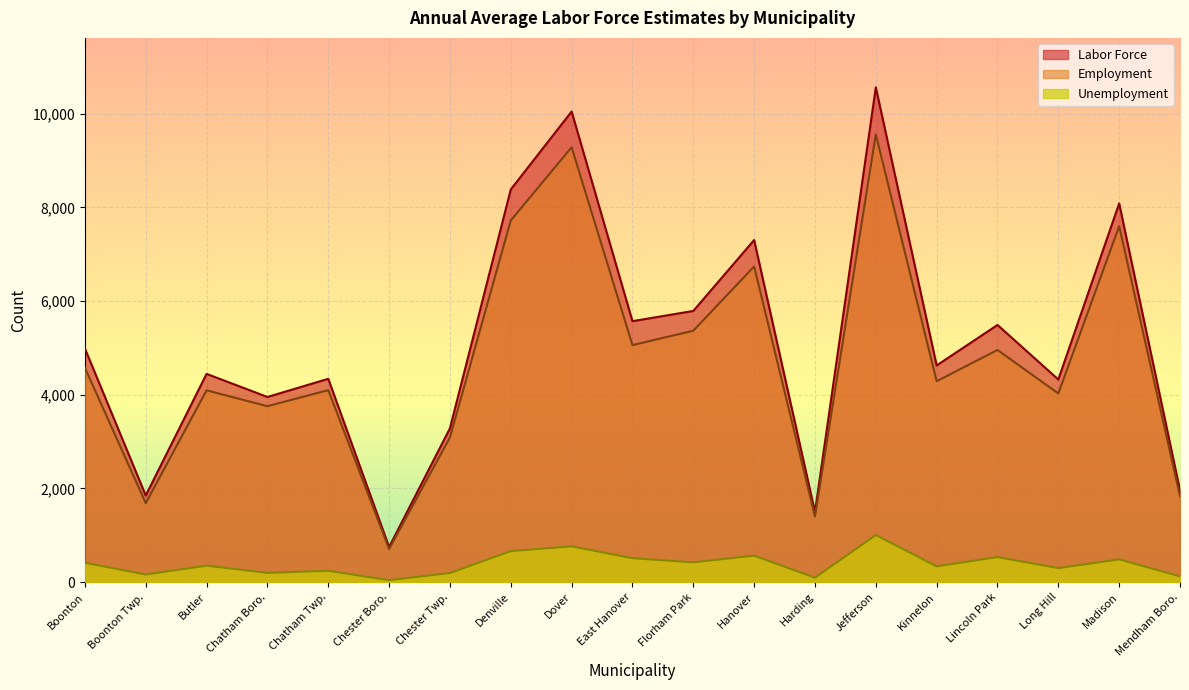

How many data points in Labor Force are less than 4625?

9